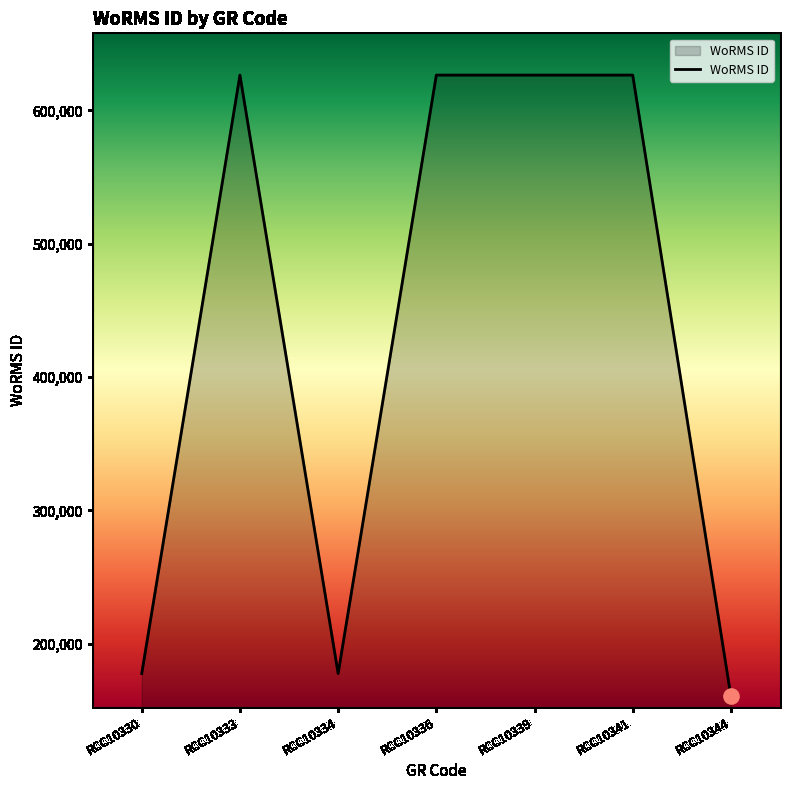

What is the change in value from RCC10333 to RCC10344?

-465974